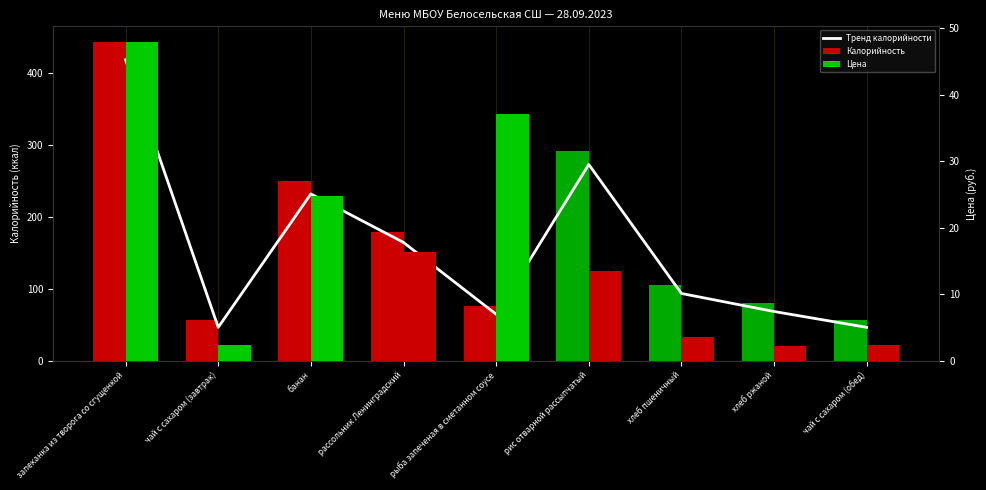

The value of Калорийность at хлеб ржаной is 113.6. True or false?

False